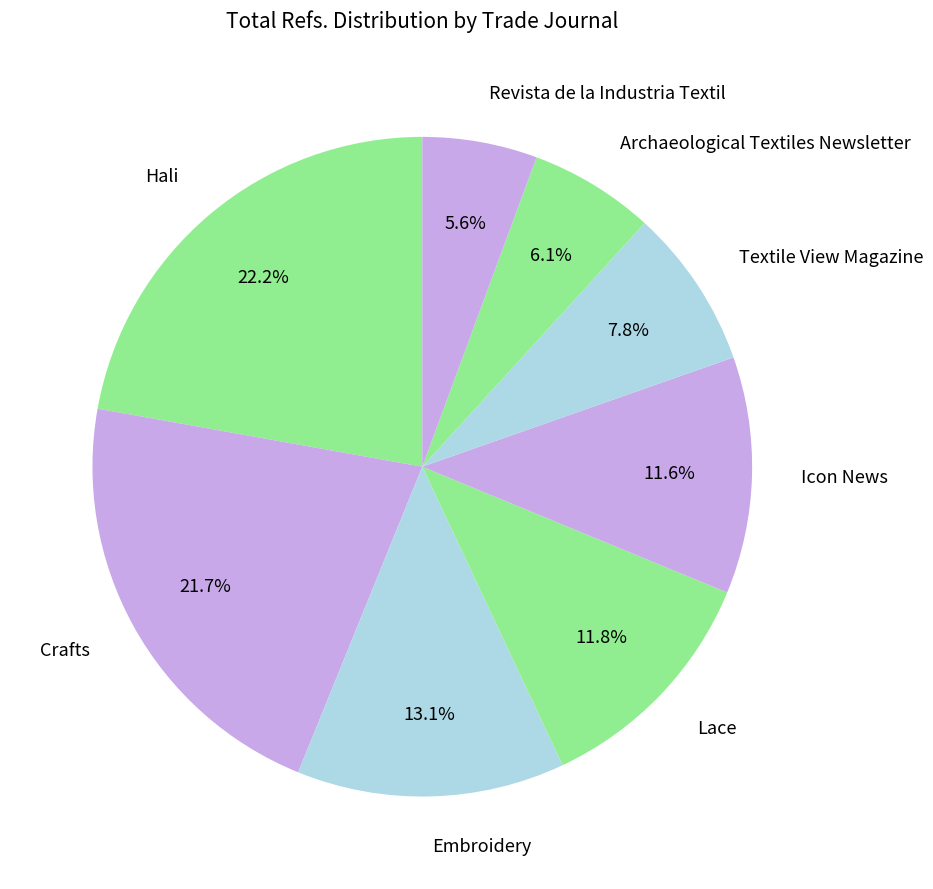

Approximately how many times larger is the value at Hali compared to Archaeological Textiles Newsletter?

3.6